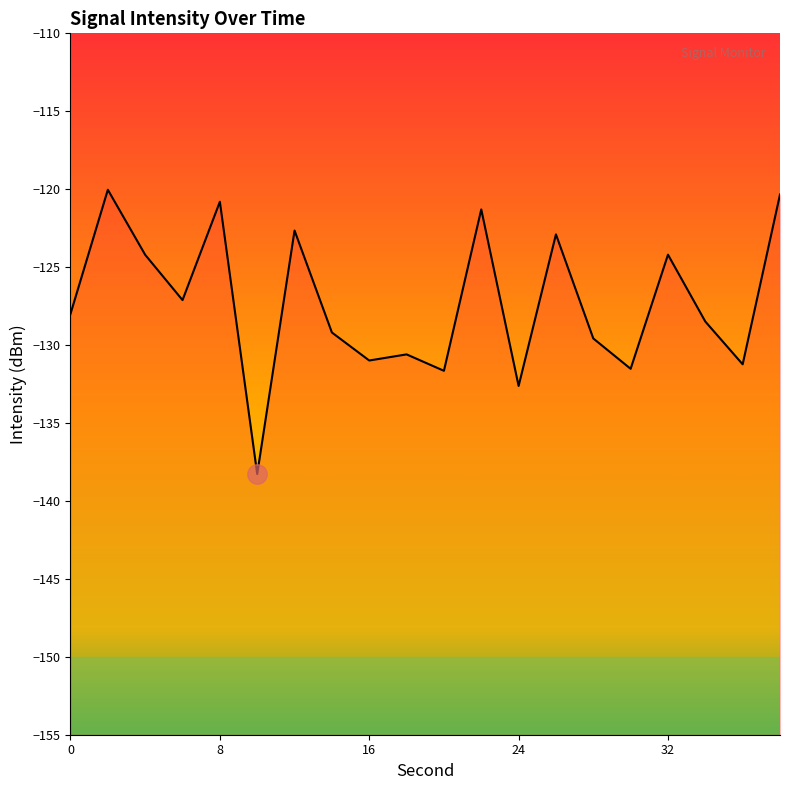

What is the average value?

-127.3